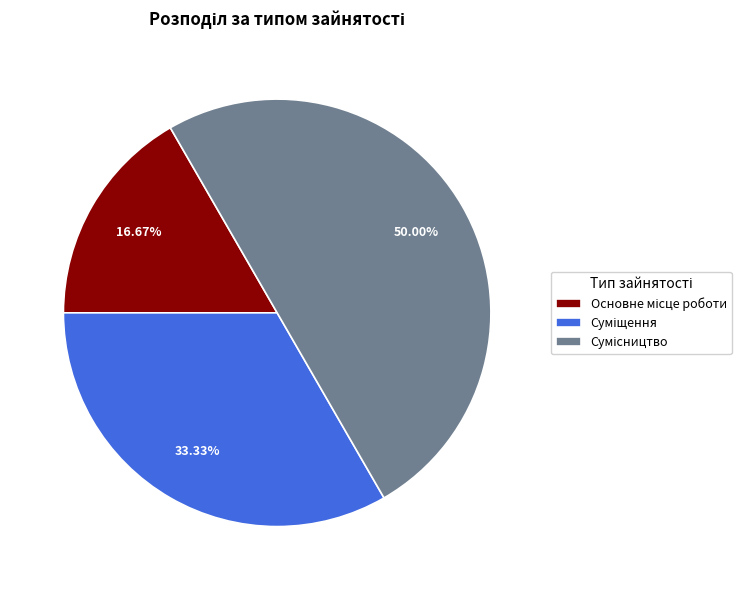

The Сумісництво slice represents 38% of the pie. True or false?

False